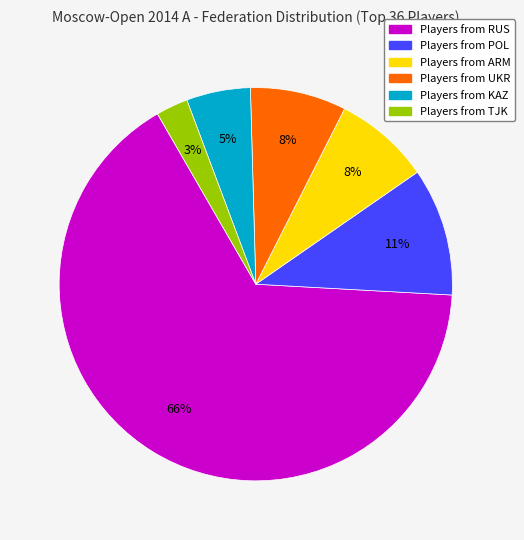

To the nearest percent, what is the average slice percentage?

17%